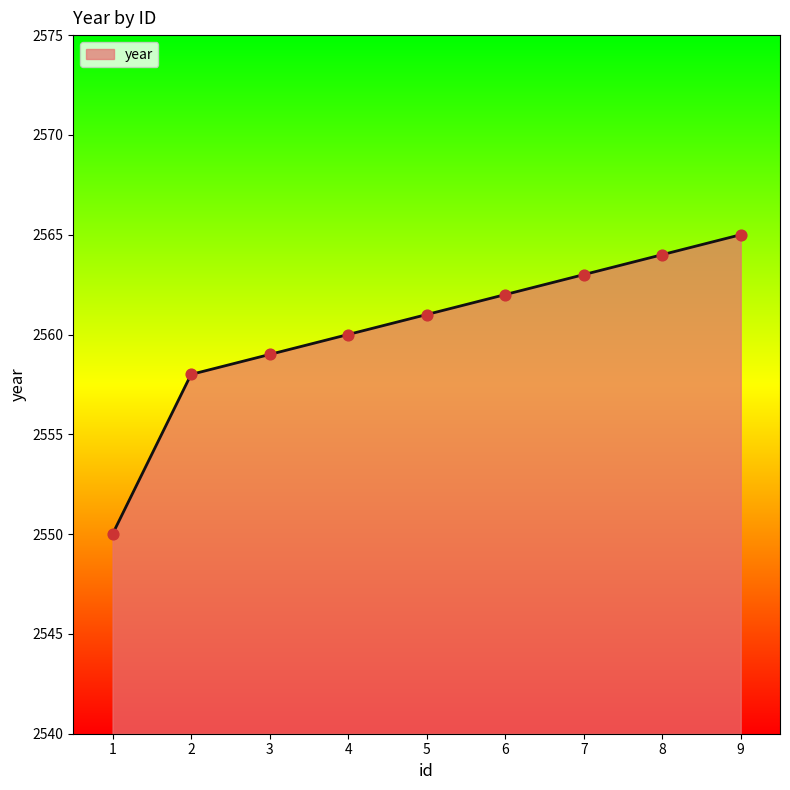

What is the change in value from 2 to 7?

+5